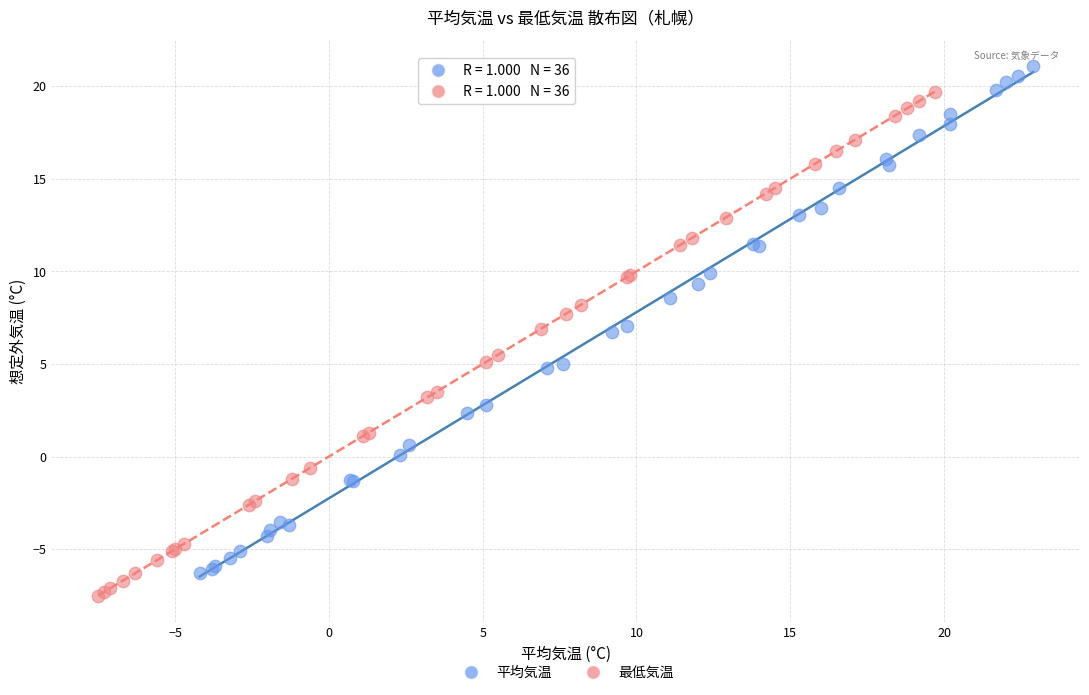

Which series contains the highest Y value?

平均気温